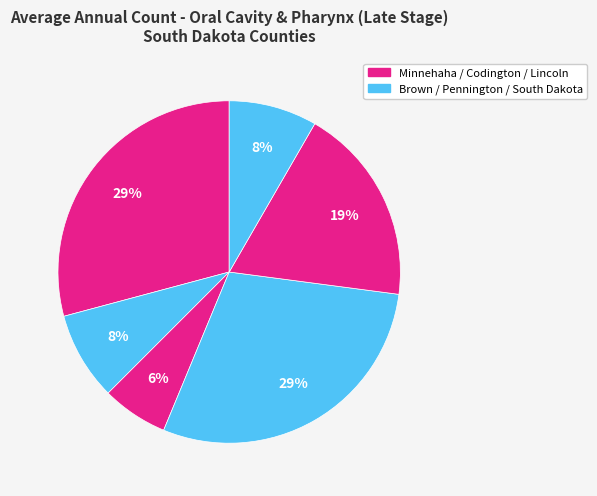

How many segments does this pie chart have?

6